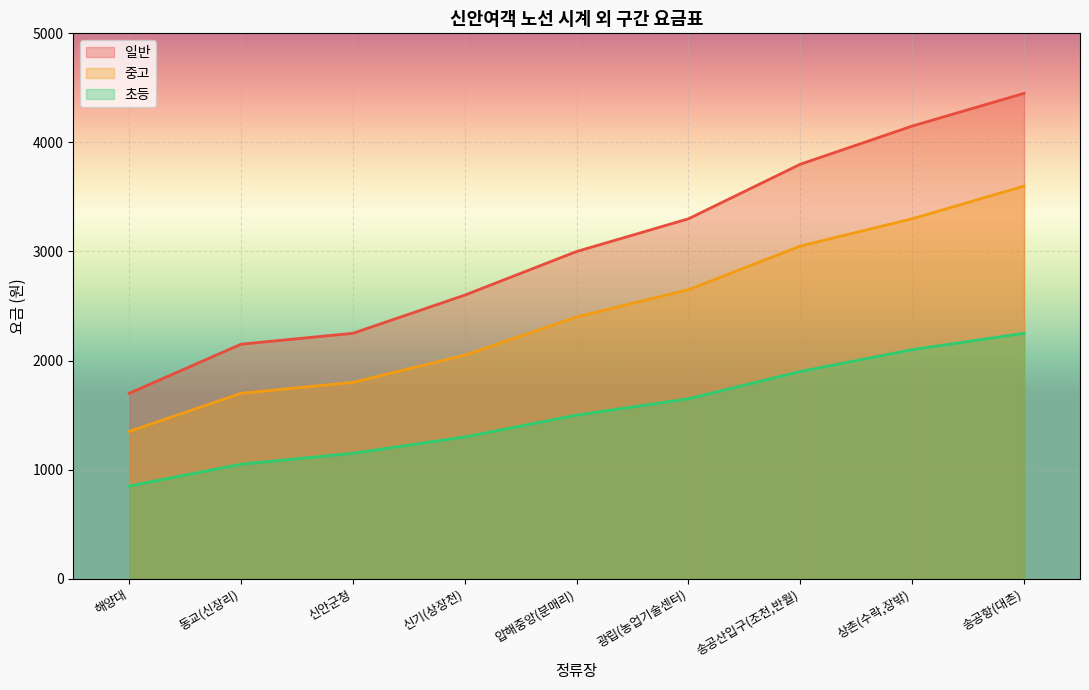

What is the average value of the 일반 series?

3044